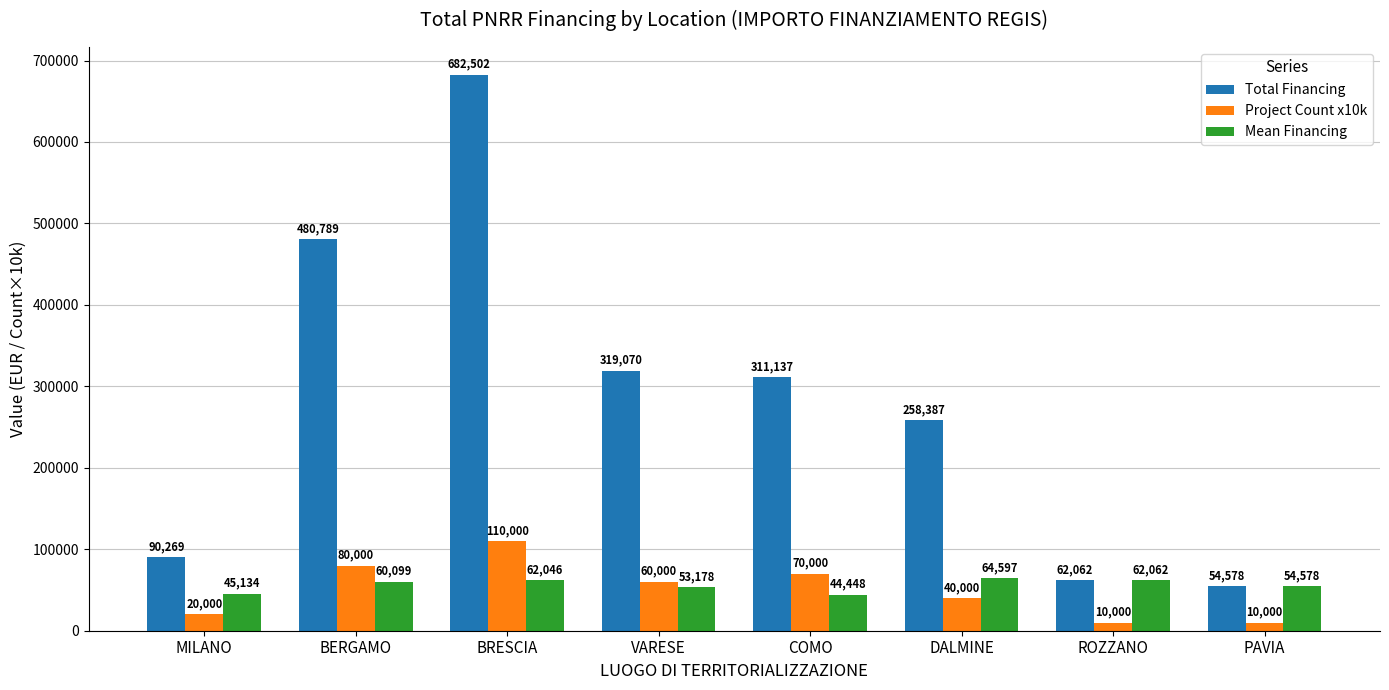

True or false: Project Count x10k has a value of 70000.0 at COMO.

True